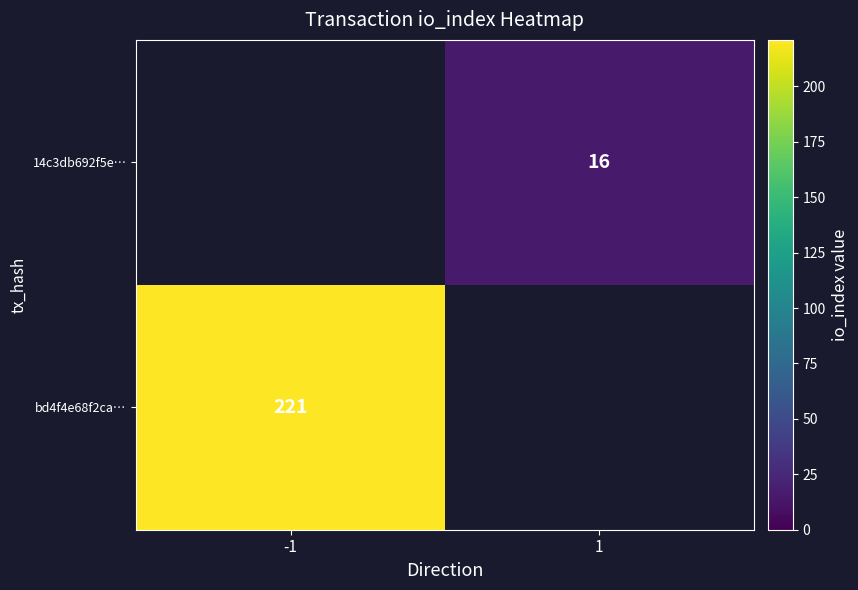

Between 1 and -1, which is larger?

-1